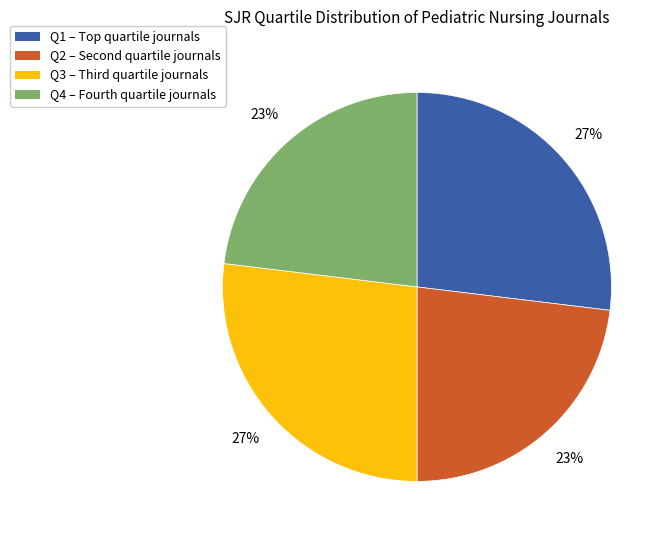

How many slices are in this pie chart?

4